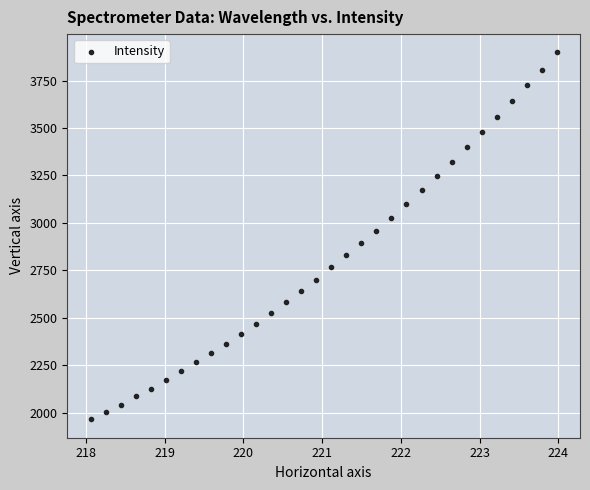

What is the range of Y values (max minus min)?

1934.0